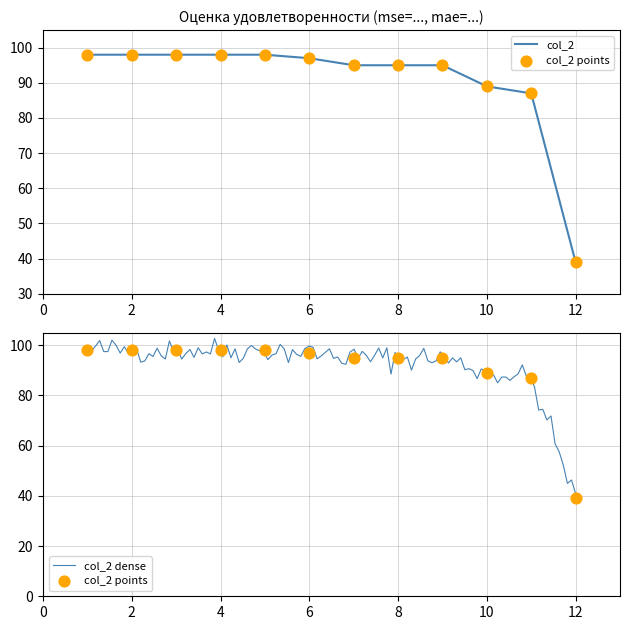

Between 1 and 12, which is larger?

1